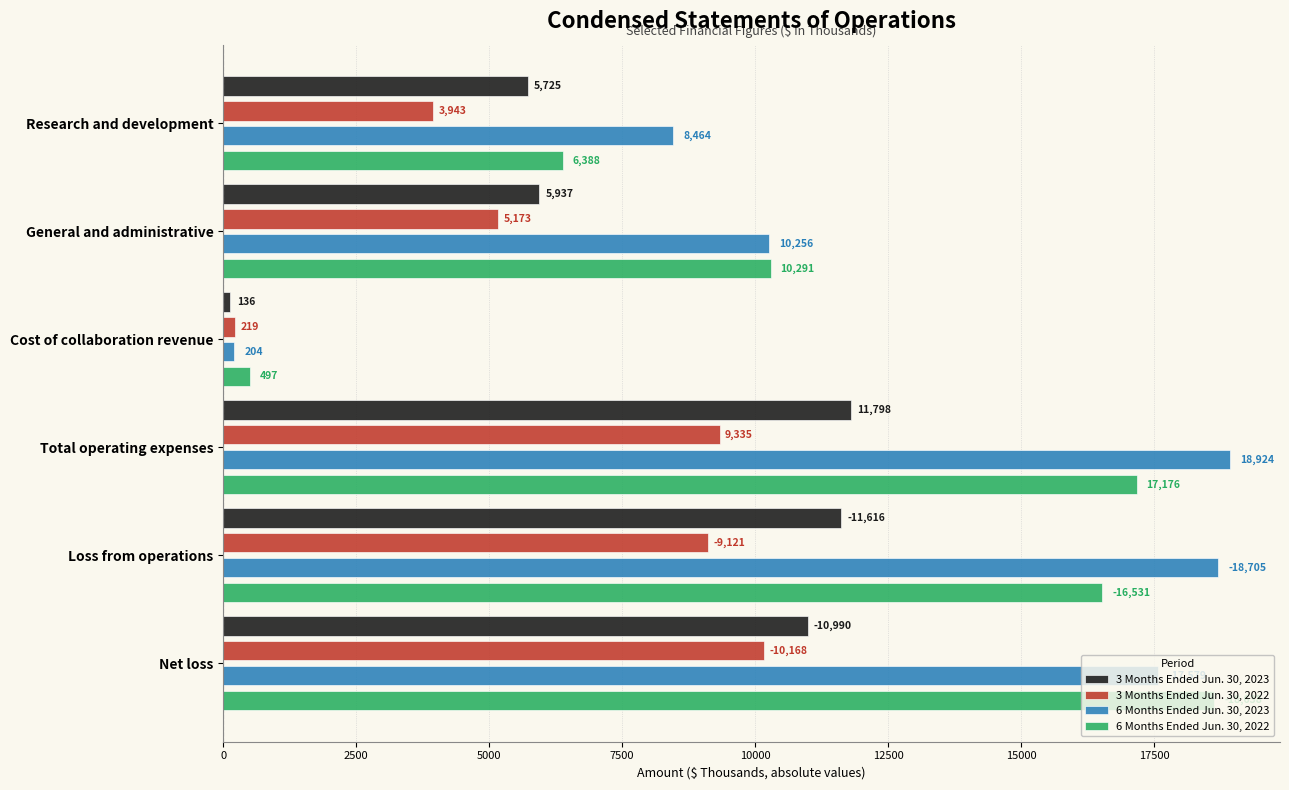

Which series has the largest range (max minus min)?

6 Months Ended Jun. 30, 2023